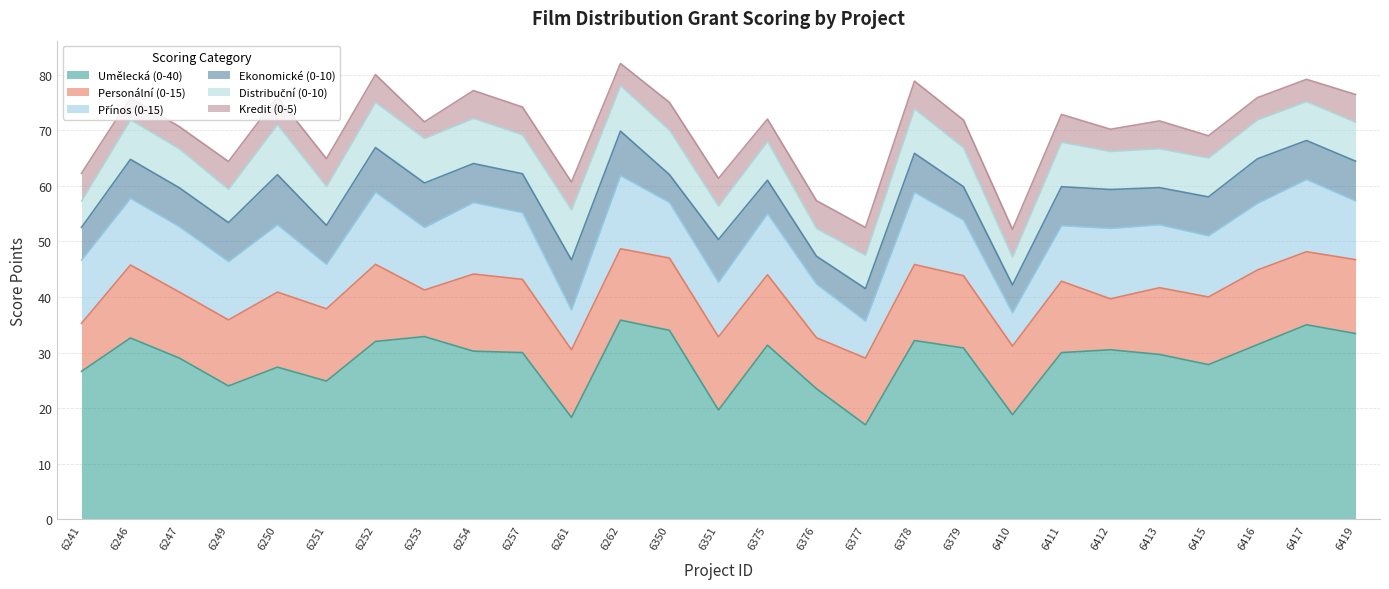

True or false: Umělecká (0-40) and Personální (0-15) intersect in this chart.

False